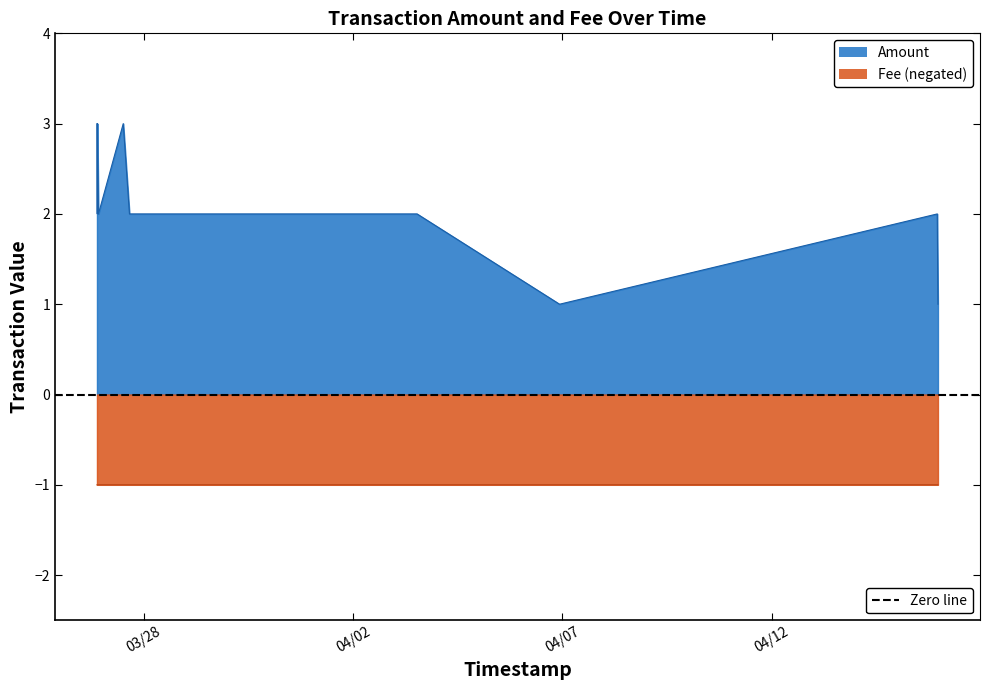

Reading left to right, transcribe all the data shown in this chart.

Amount: 3.0	2.0	3.0	2.0	3.0	2.0	2.0	1.0	2.0	1.0
Fee: -1.0	-1.0	-1.0	-1.0	-1.0	-1.0	-1.0	-1.0	-1.0	-1.0